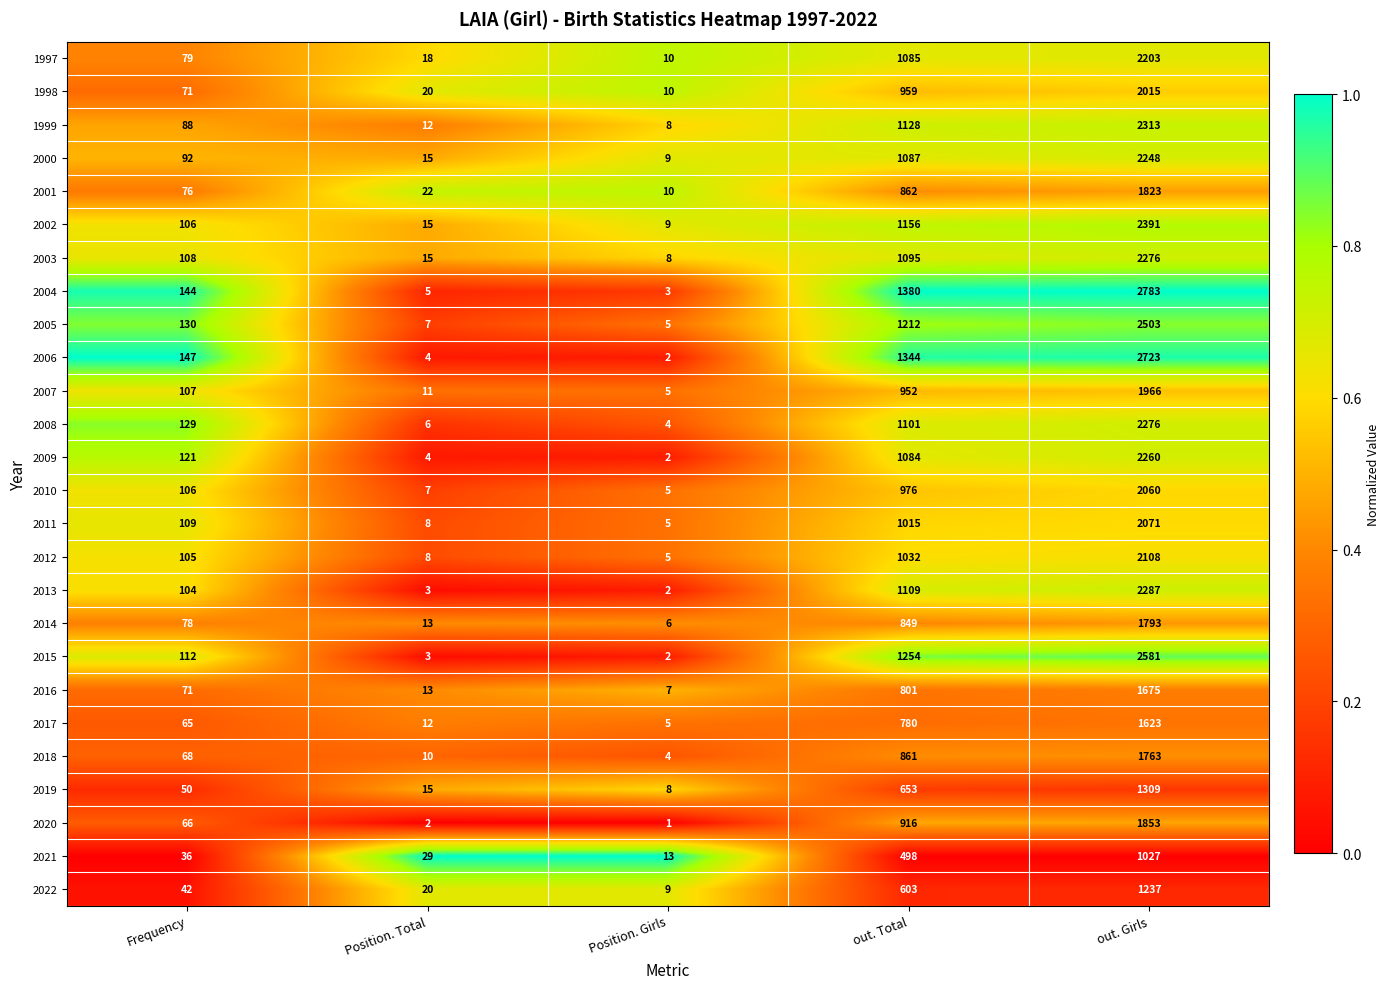

What is the greatest value displayed?

2783